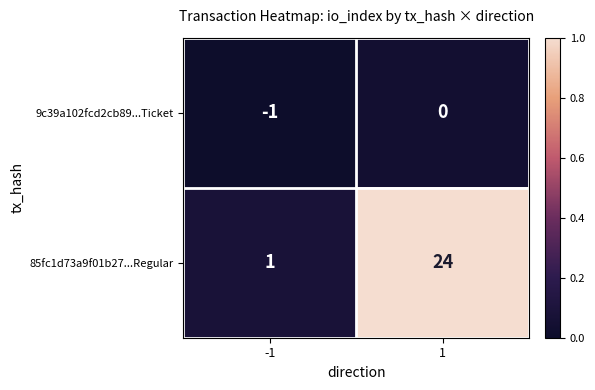

Which series changed the most between -1 and 1?

85fc1d73a9f01b27...Regular